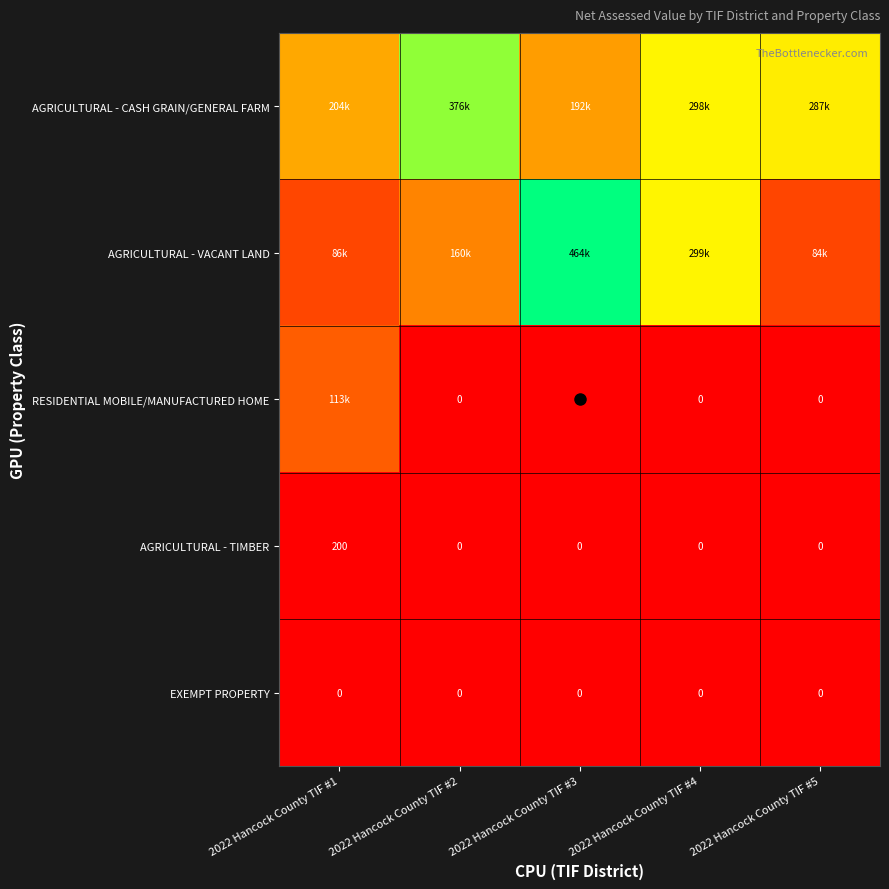

How many series are shown in this chart?

5